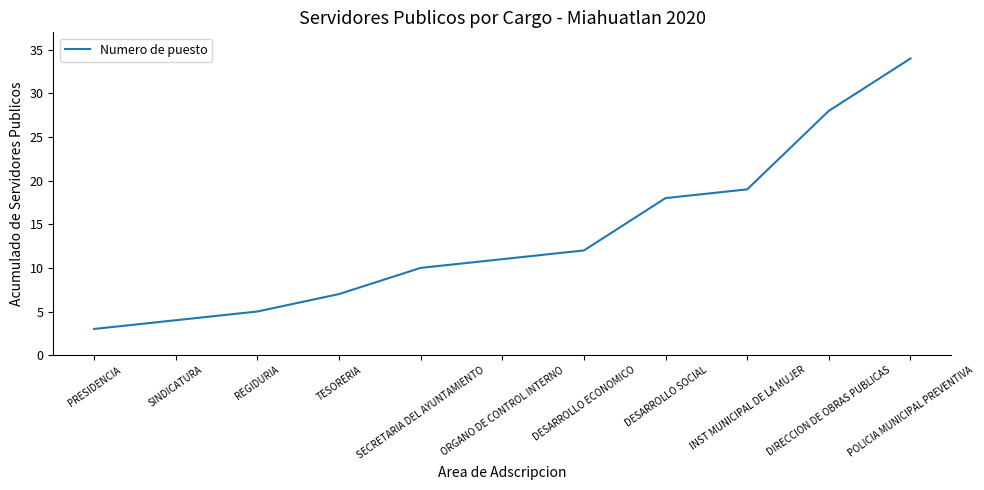

Count the number of categories in the chart.

11